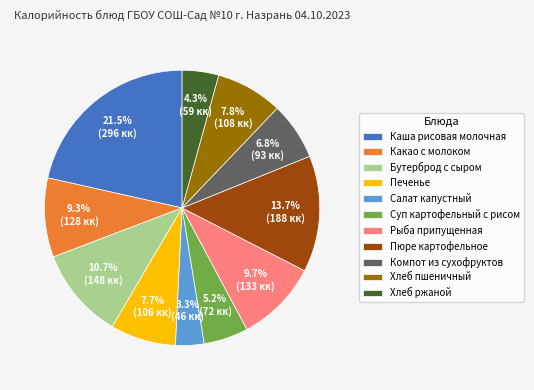

To the nearest percent, what is the difference between the Печенье and Салат капустный slice percentages?

4%